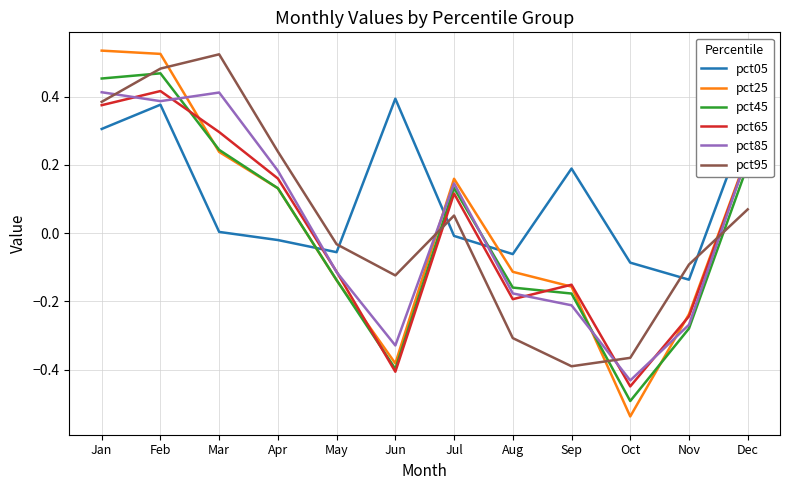

Where is the first local minimum for pct95?

Jun